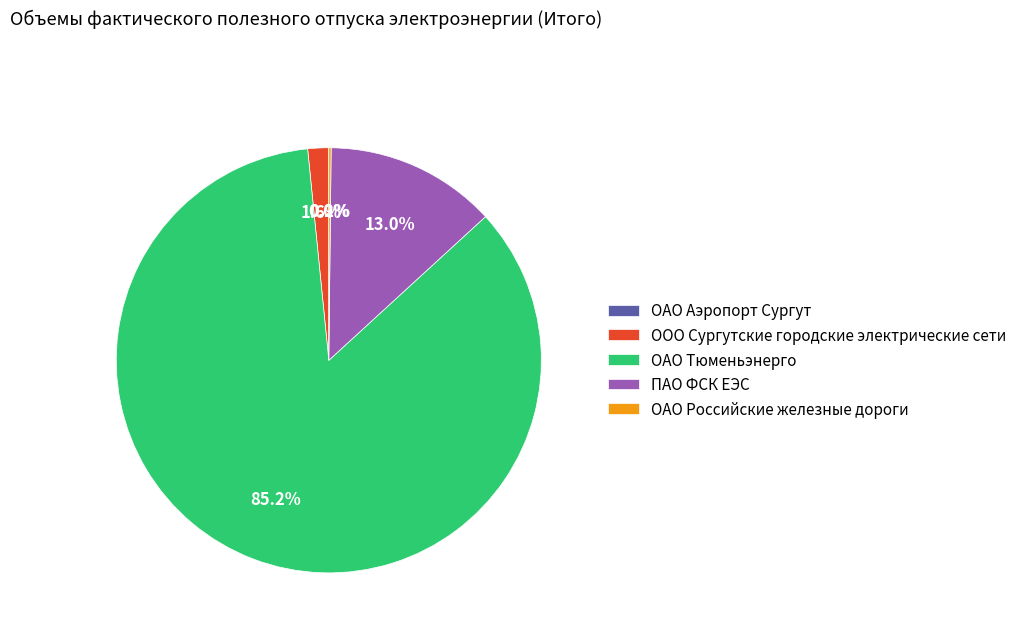

Does ОАО Тюменьэнерго account for over 50% of the chart?

Yes